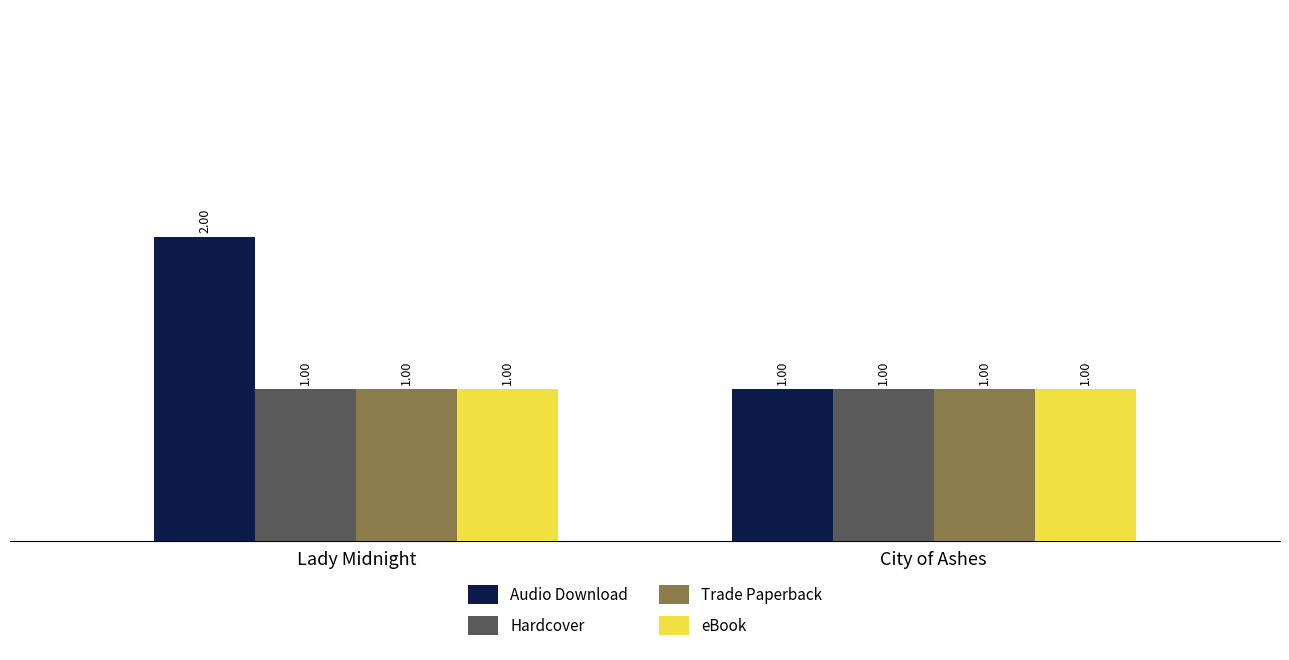

Reading right to left, list all the values displayed in this chart.

Audio Download: City of Ashes=1	Lady Midnight=2
Hardcover: City of Ashes=1	Lady Midnight=1
Trade Paperback: City of Ashes=1	Lady Midnight=1
eBook: City of Ashes=1	Lady Midnight=1